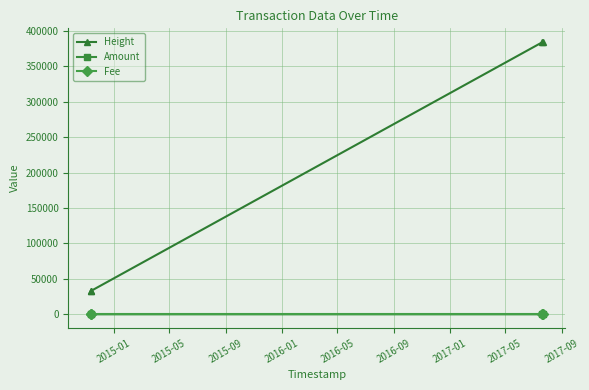

Which series has the largest range (max minus min)?

Height